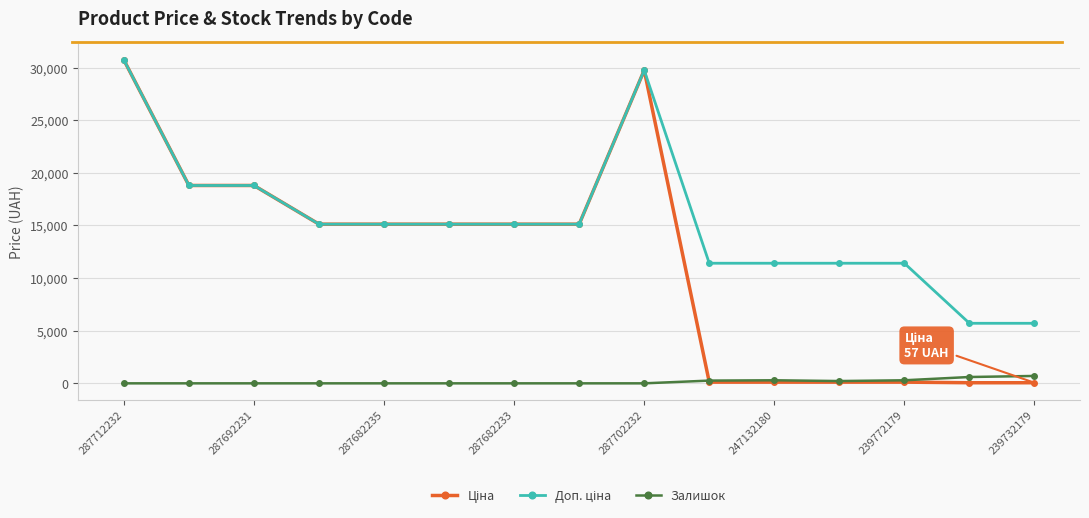

What is the maximum value shown in the chart?

30717.1